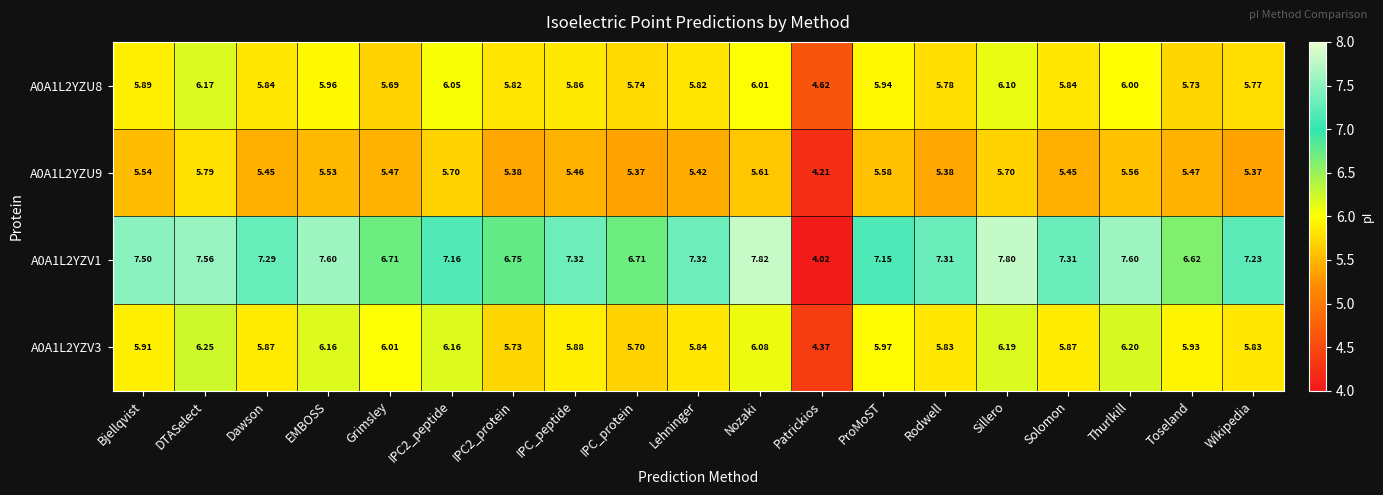

How many data points does each series have?

19